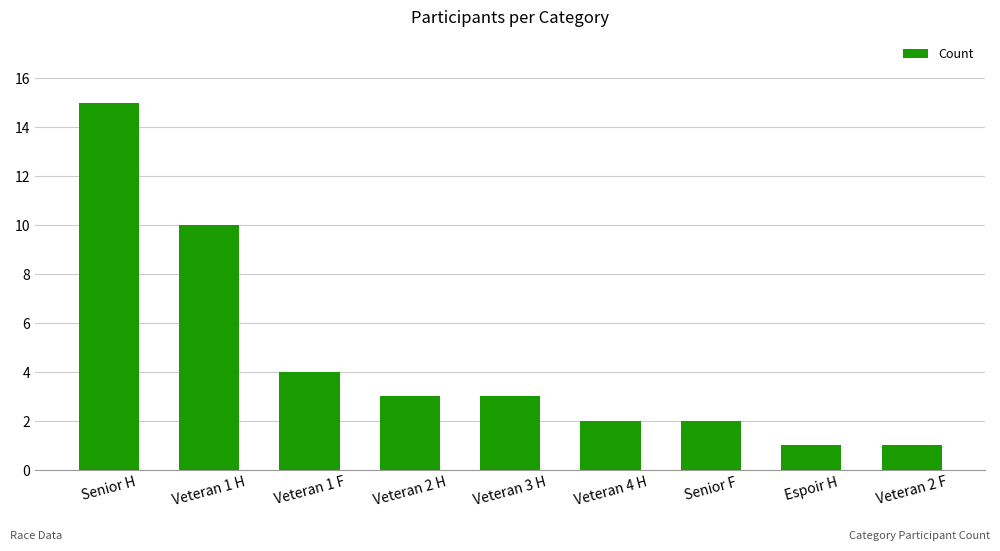

What is the sum of all values?

41